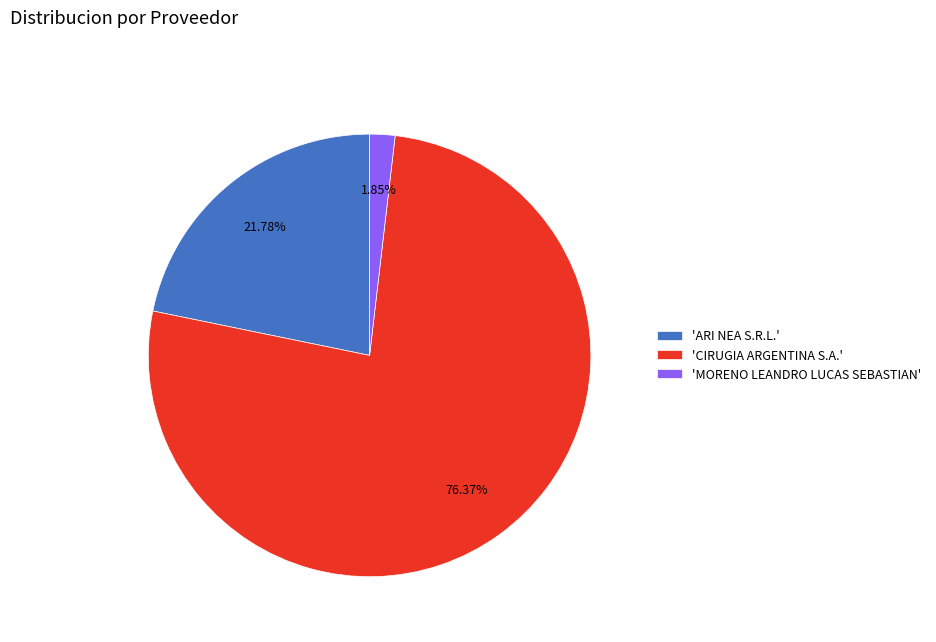

What is the largest slice in the pie chart?

'CIRUGIA ARGENTINA S.A.'